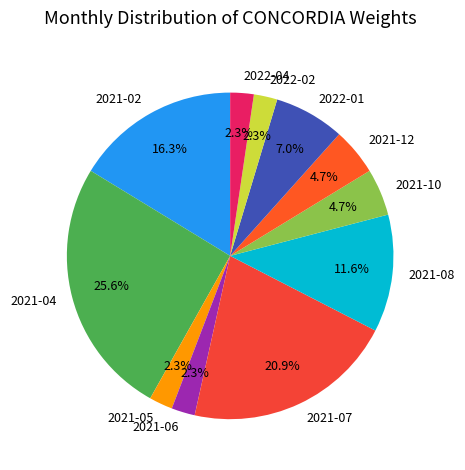

Combined, what portion of the pie is 2022-01 and 2021-02?

23.3%